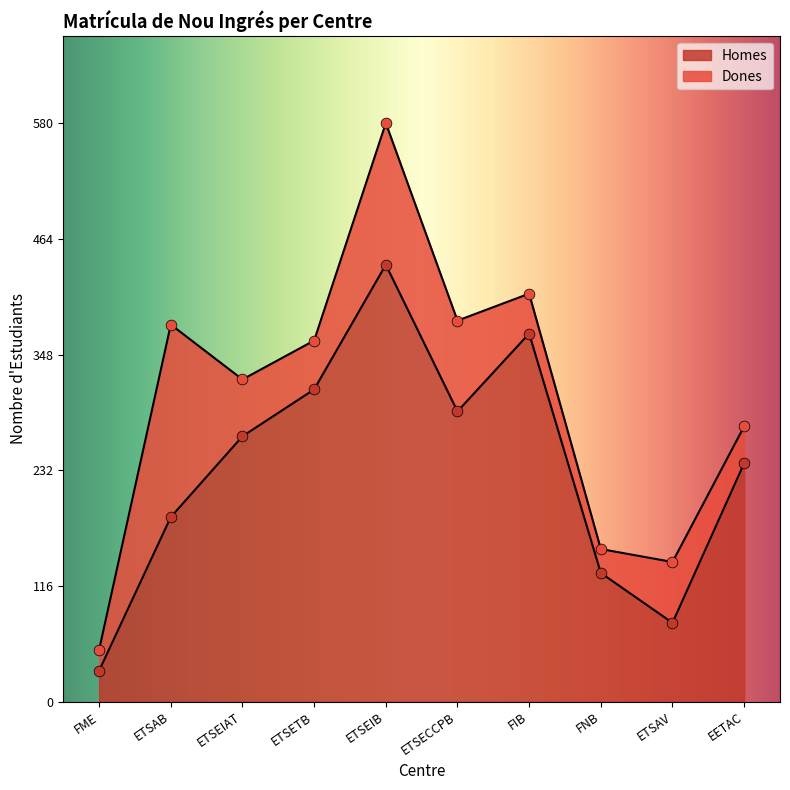

Between ETSAV and FIB, which is larger?

FIB